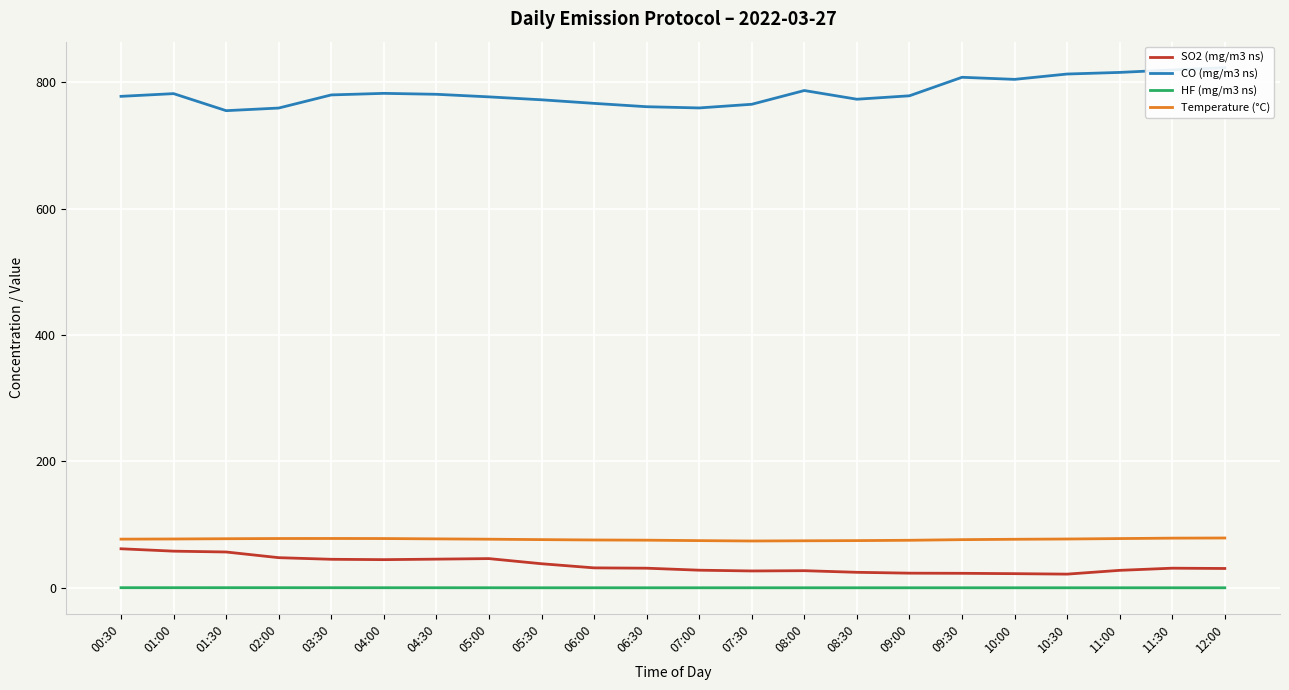

At how many categories does at least one series exceed 205?

22